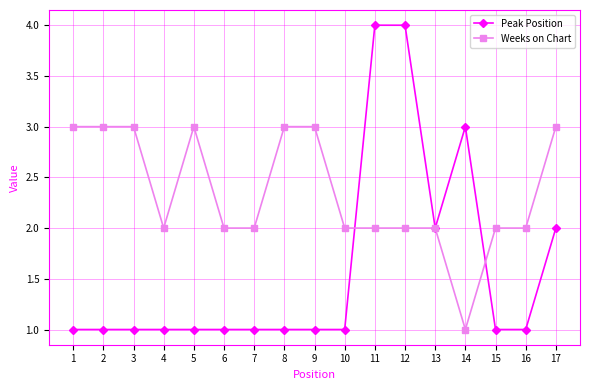

Is the value of Peak Position at 4 greater than the value of Weeks on Chart at 11?

No